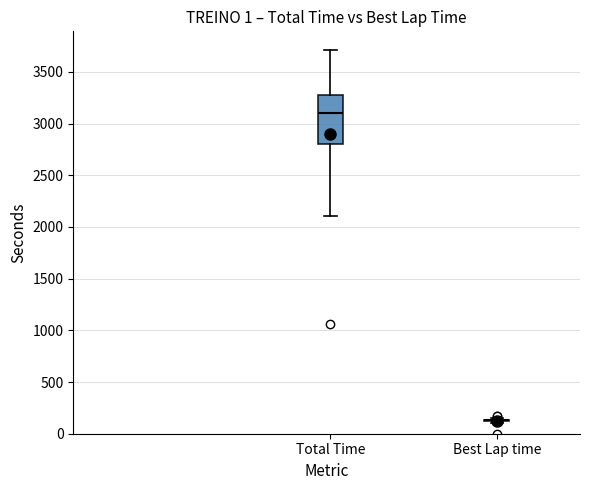

Reading left to right, transcribe this box plot: for each box, give where its median line is, the range the box spans, and where its two whiskers end, as read against the y-axis. The values are not printed on the chart, so give them approximately, as read against the axis.

Total Time: median 3100, box 2800 to 3300, whiskers 2100 to 3700
Best Lap time: box collapsed to a line at 150, whiskers 100 to 150